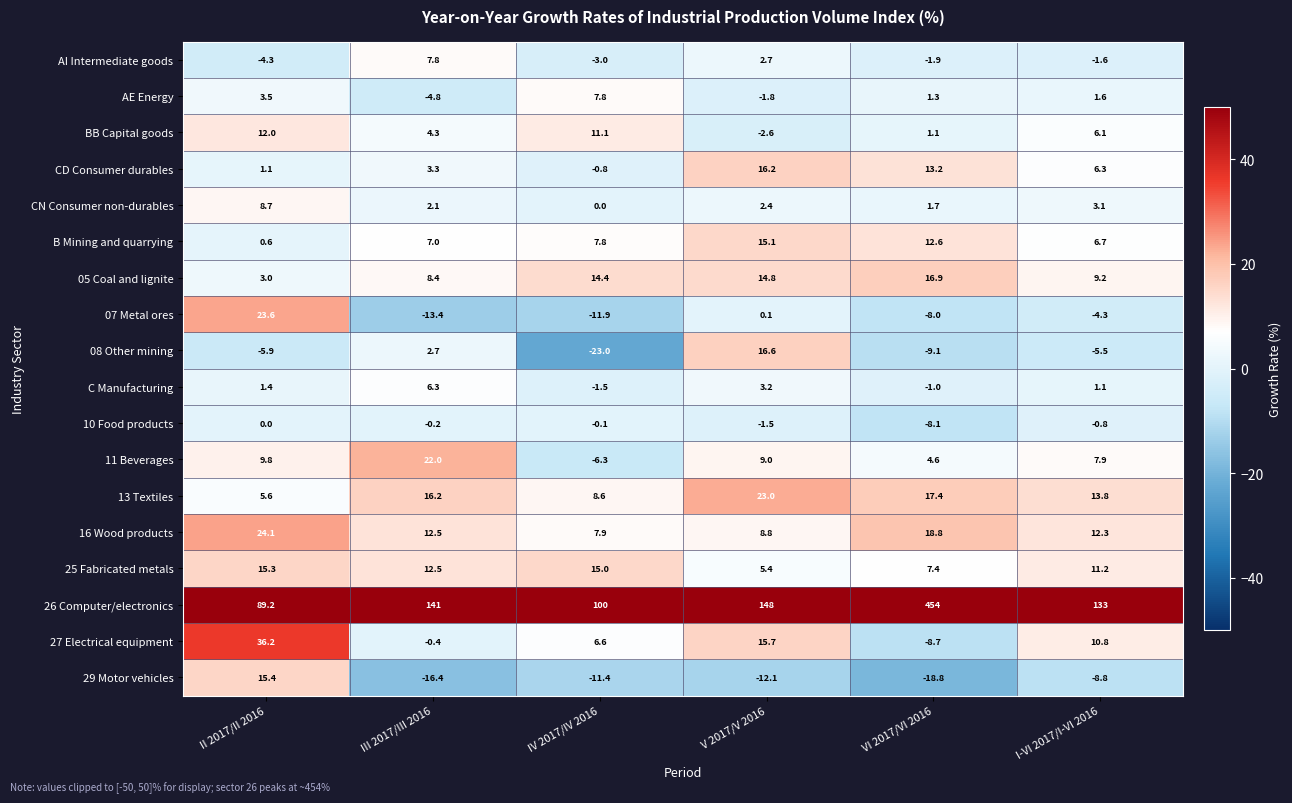

How many data points in C Manufacturing are less than 1?

2